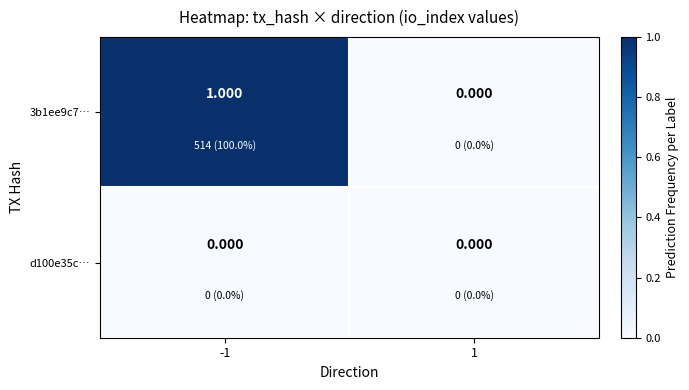

Is the value of 3b1ee9c7… at -1 greater than the value of d100e35c… at 1?

Yes